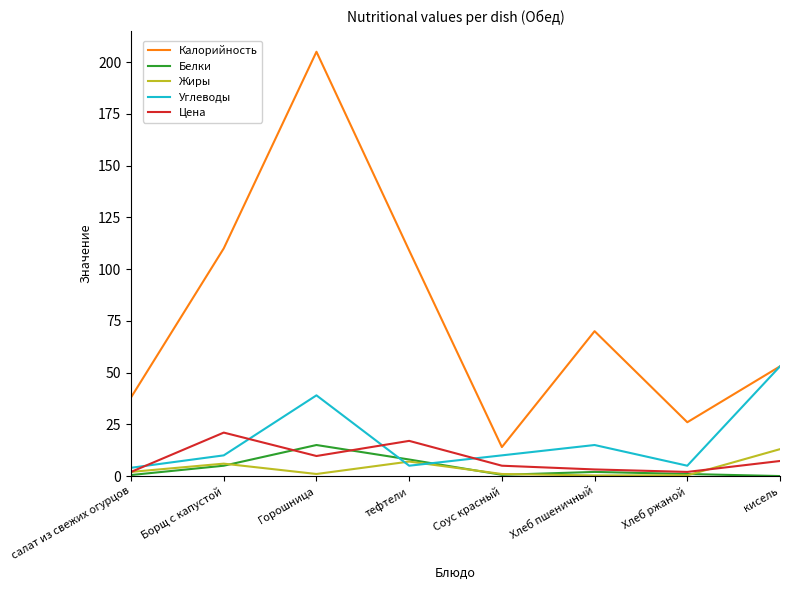

Which series has the largest total across all categories?

Калорийность